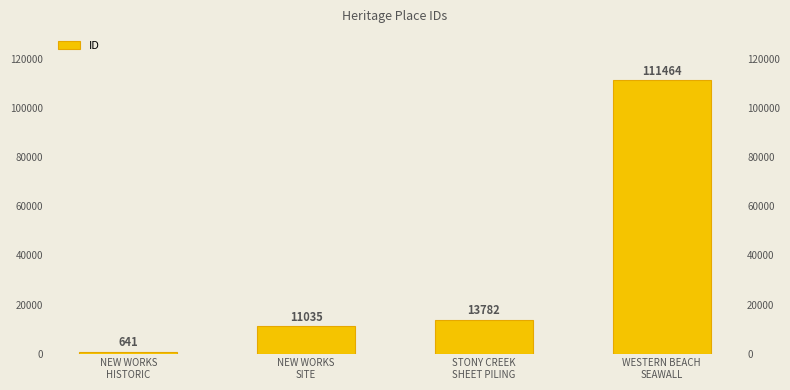

Rank the categories by value from highest to lowest.

WESTERN BEACH
SEAWALL, STONY CREEK
SHEET PILING, NEW WORKS
SITE, NEW WORKS
HISTORIC